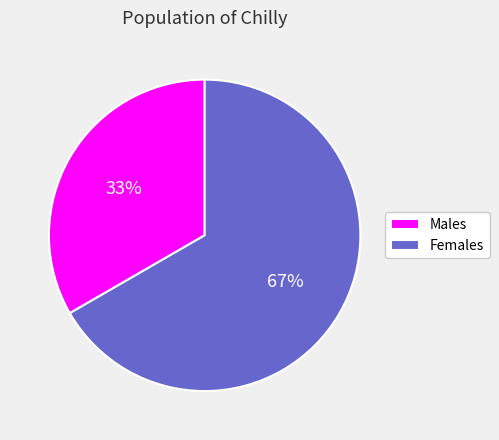

Which slice is the largest?

Females